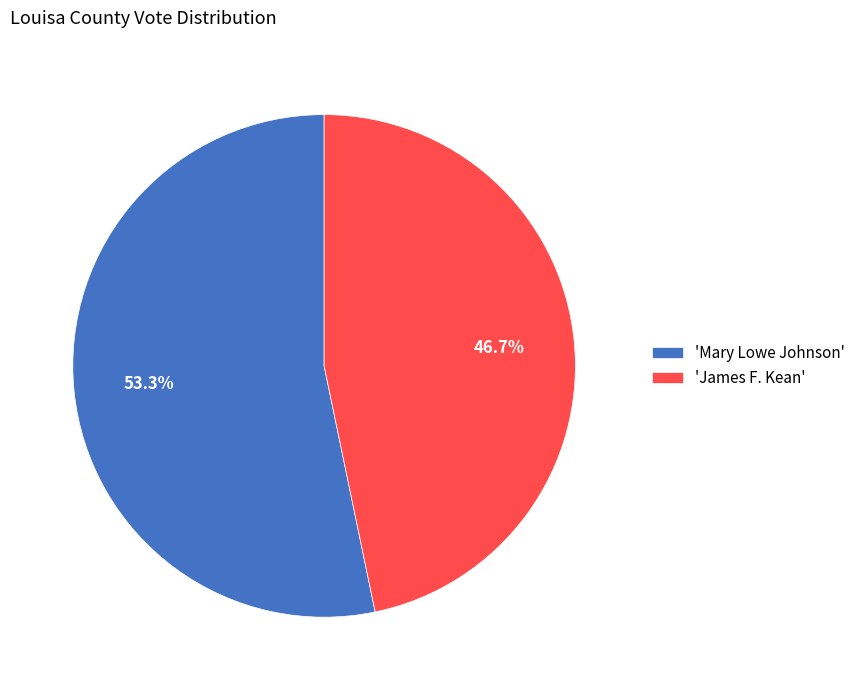

Between 'James F. Kean' and 'Mary Lowe Johnson', which is larger?

'Mary Lowe Johnson'